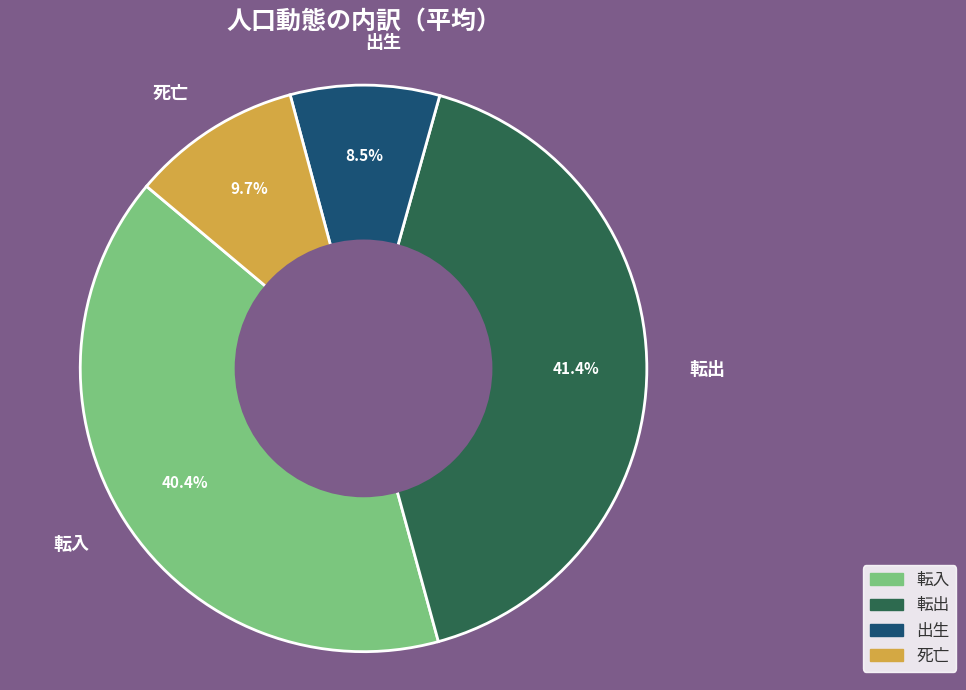

Which category has the biggest portion of the pie?

転出